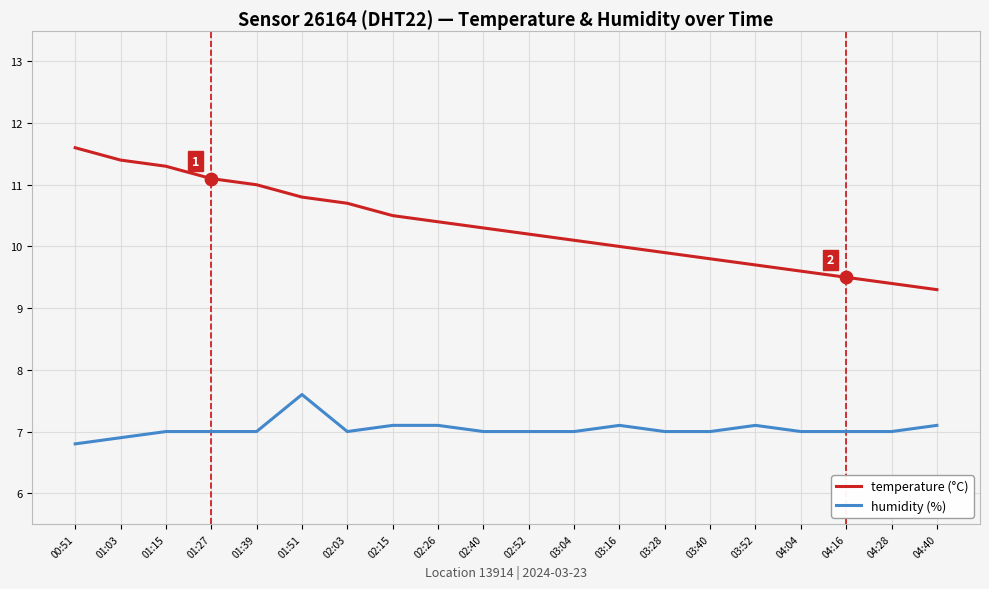

Is the value of humidity (%) at 04:16 greater than the value of temperature (°C) at 02:52?

No